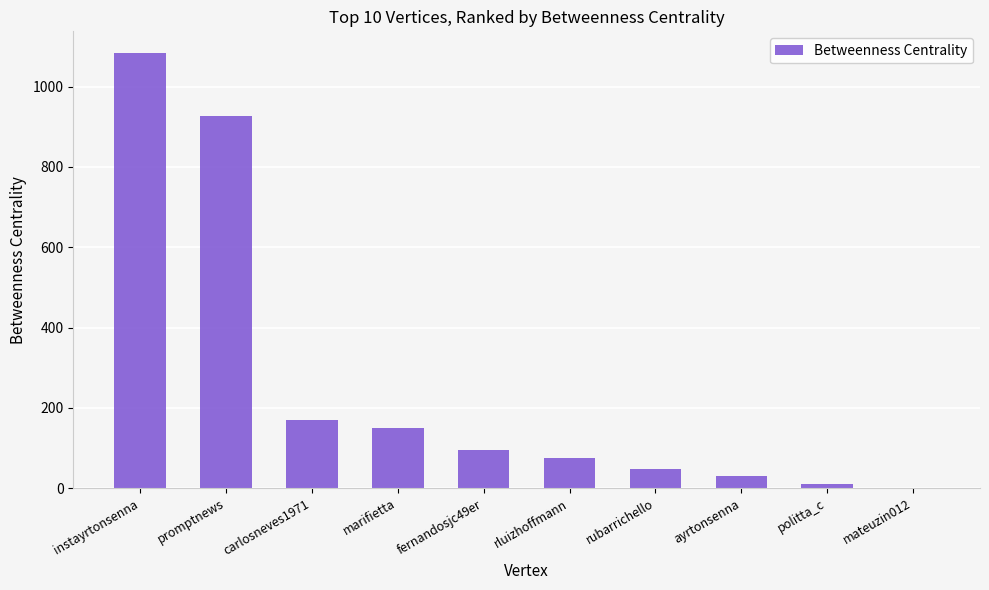

Reading left to right, extract all data points from this chart.

1083.7	926.7	169.3	150.0	96.0	76.0	47.0	31.3	10.0	0.0